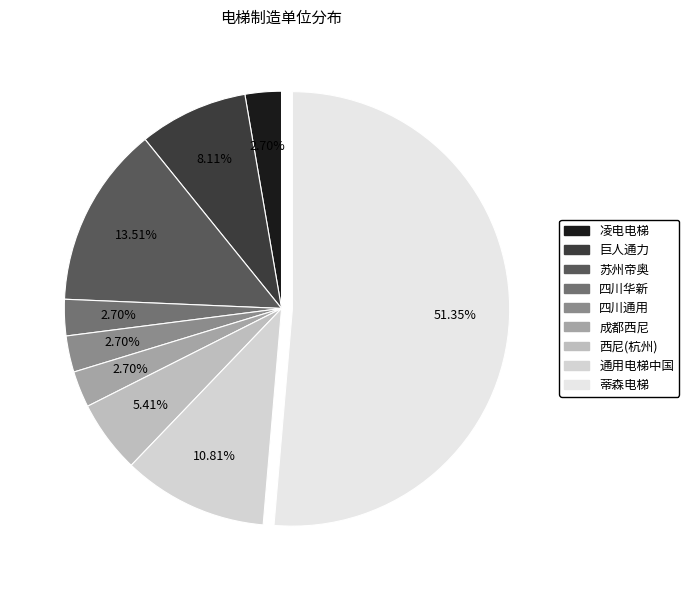

Count the number of slices in the pie.

9